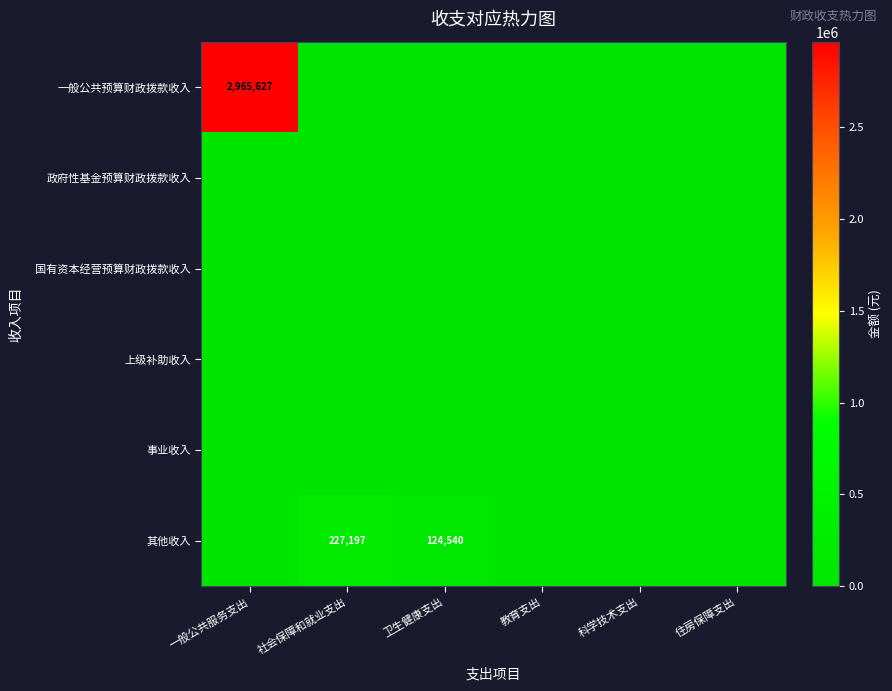

At which category does the chart reach its peak across all series?

一般公共服务支出